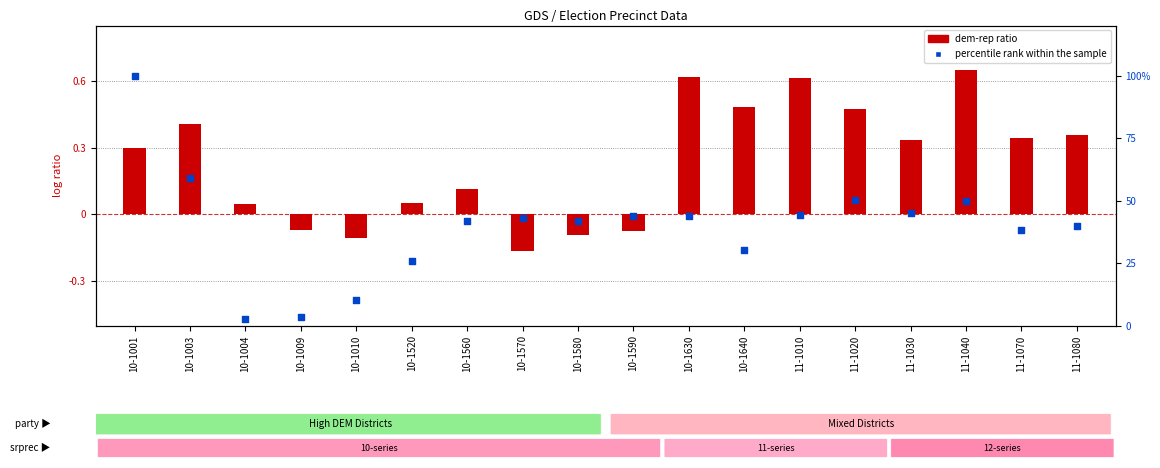

Approximately how many times larger is the value at 11-1020 compared to 10-1009?

14.9